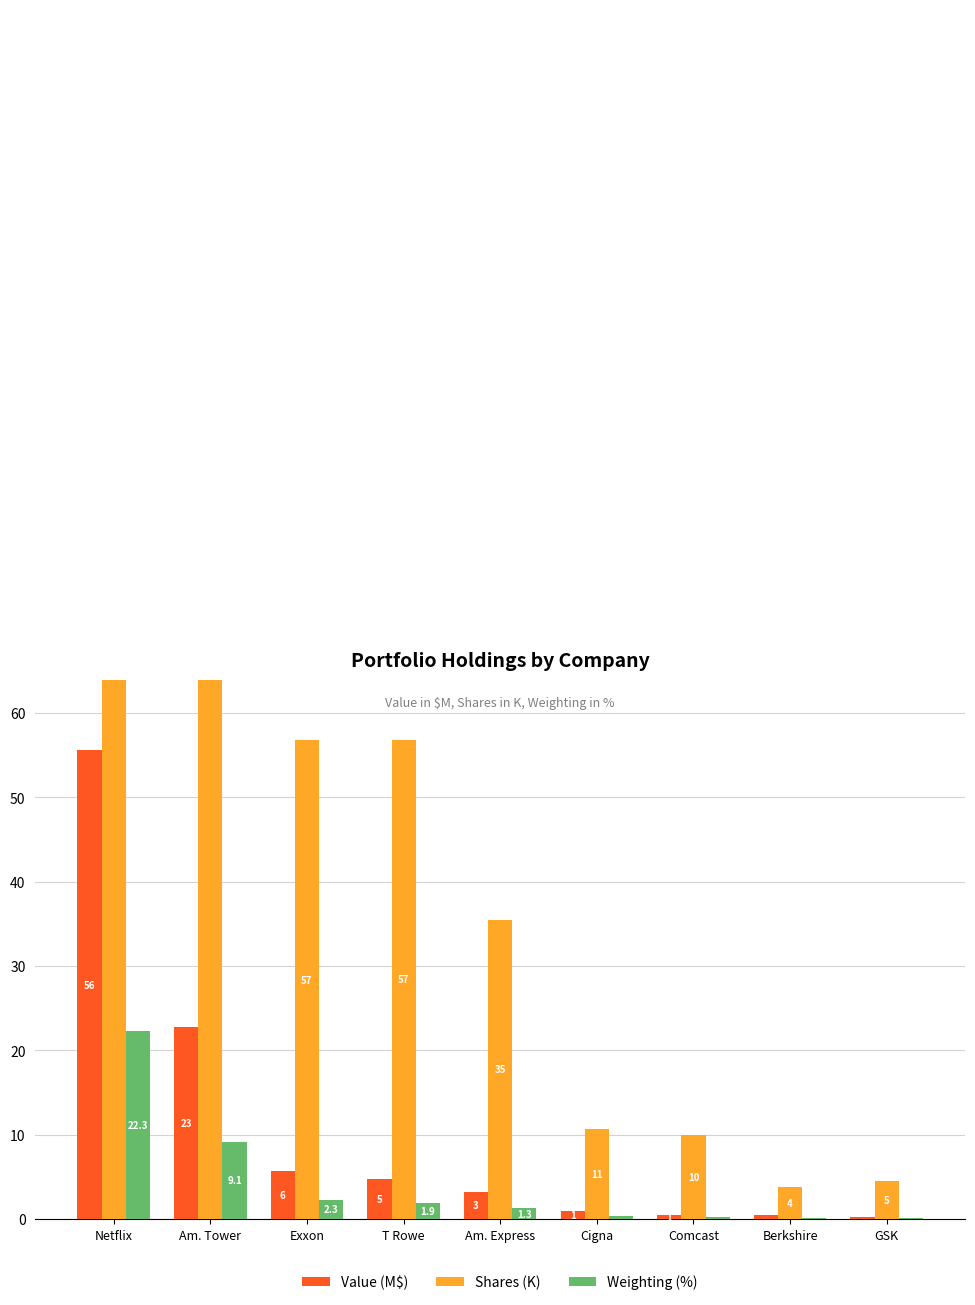

What is the label of the 6th bar from the left?

Cigna